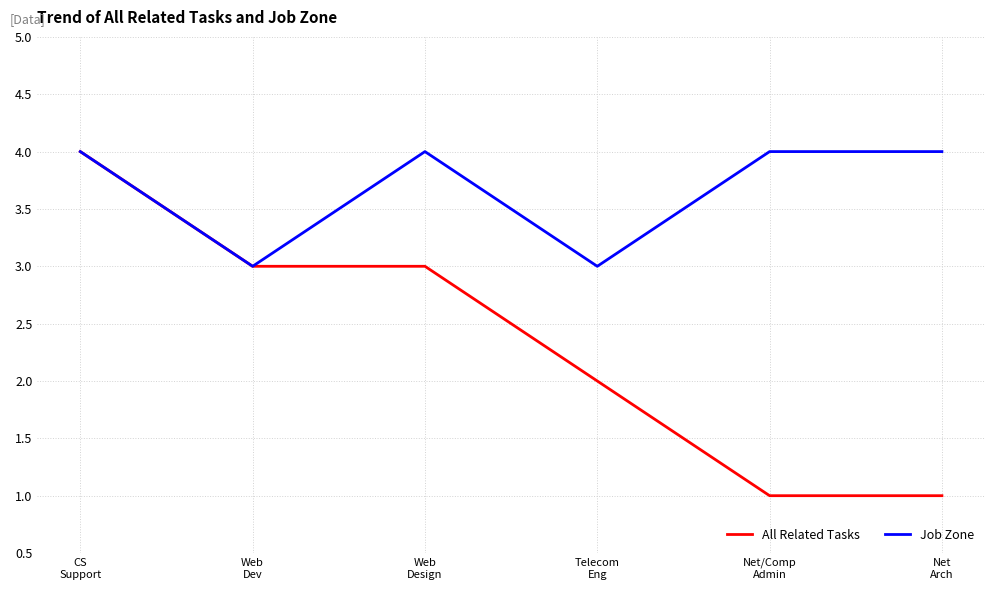

What is the sum of the Job Zone values at Net/Comp
Admin and Net
Arch?

8